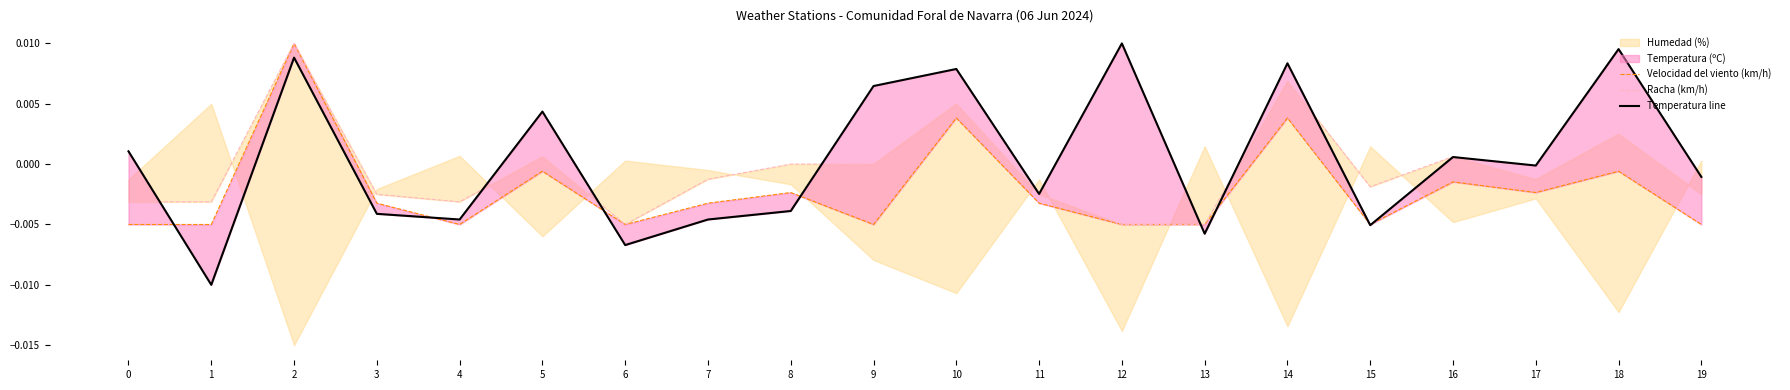

The value of Racha (km/h) at 1 is -0.0. True or false?

True